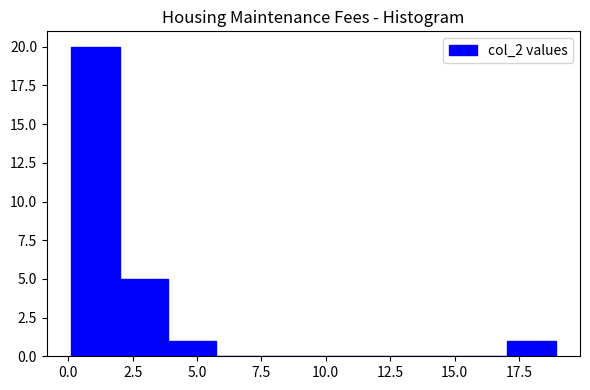

Read against the x-axis, roughly where is the centre of the tallest bar?

1.0